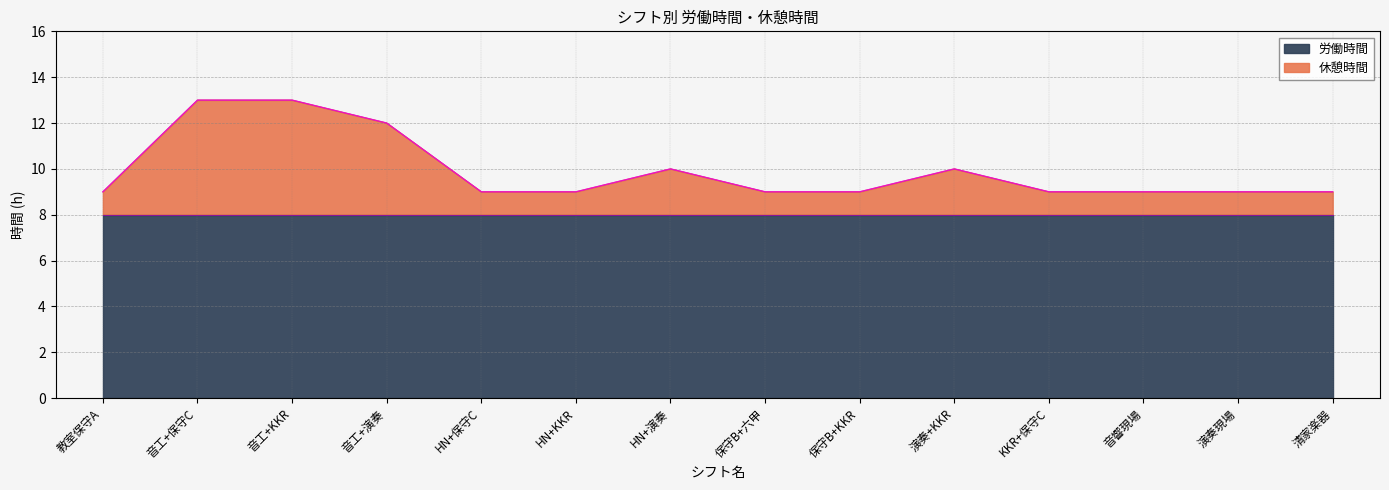

How many data points are above 9?

5